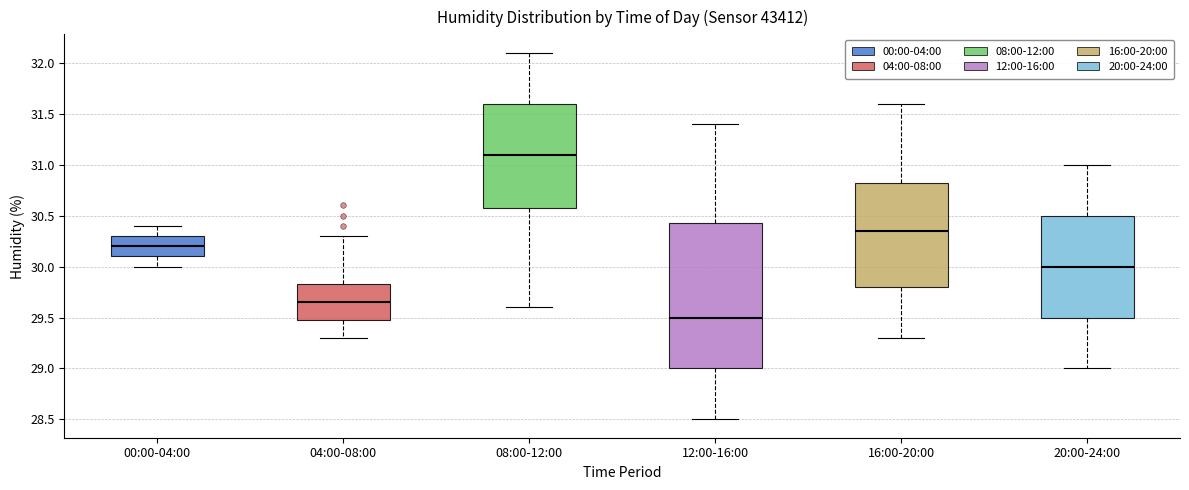

Where does the median line of the box for 00:00-04:00 sit on the y-axis? The values are not printed on the chart, so give them approximately, as read against the axis.

30.20